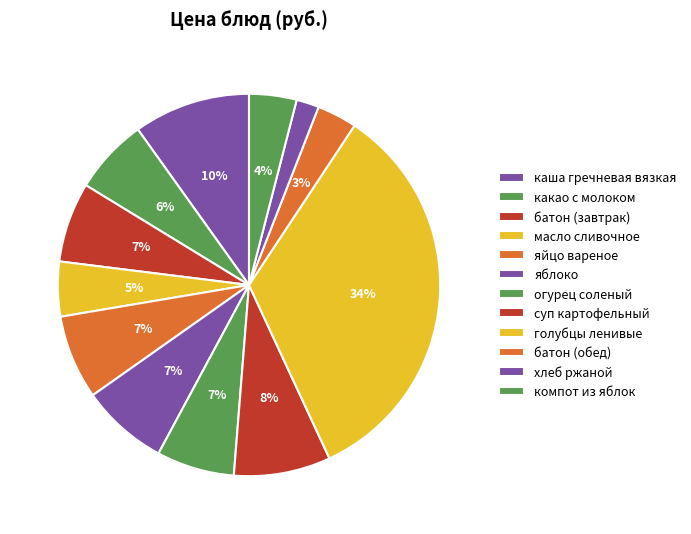

Which category has the smallest portion of the pie?

хлеб ржаной